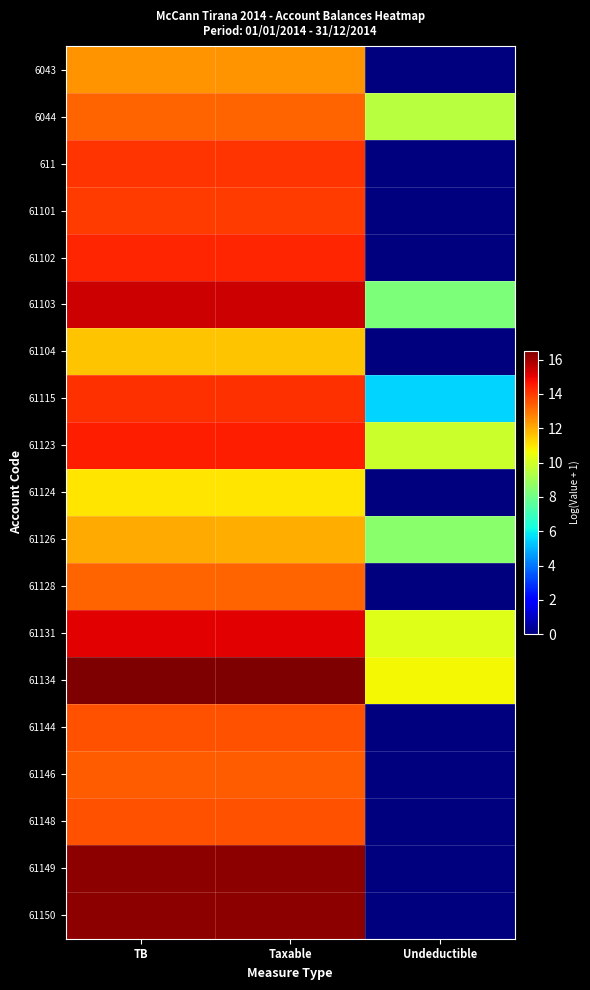

How many data points does each series have?

3